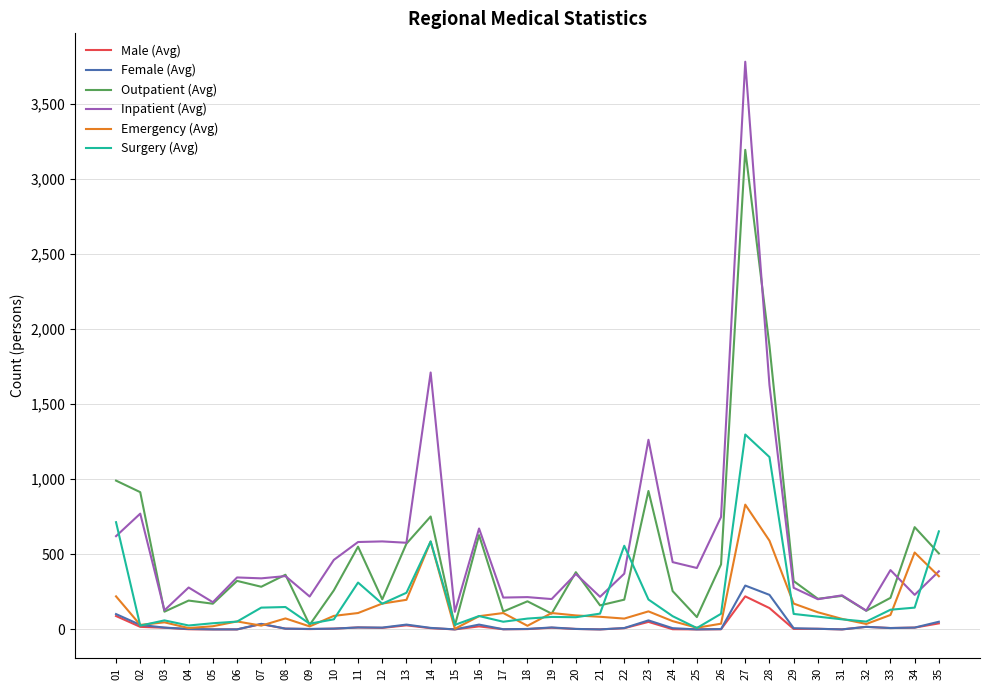

What is the maximum value for Surgery (Avg)?

1298